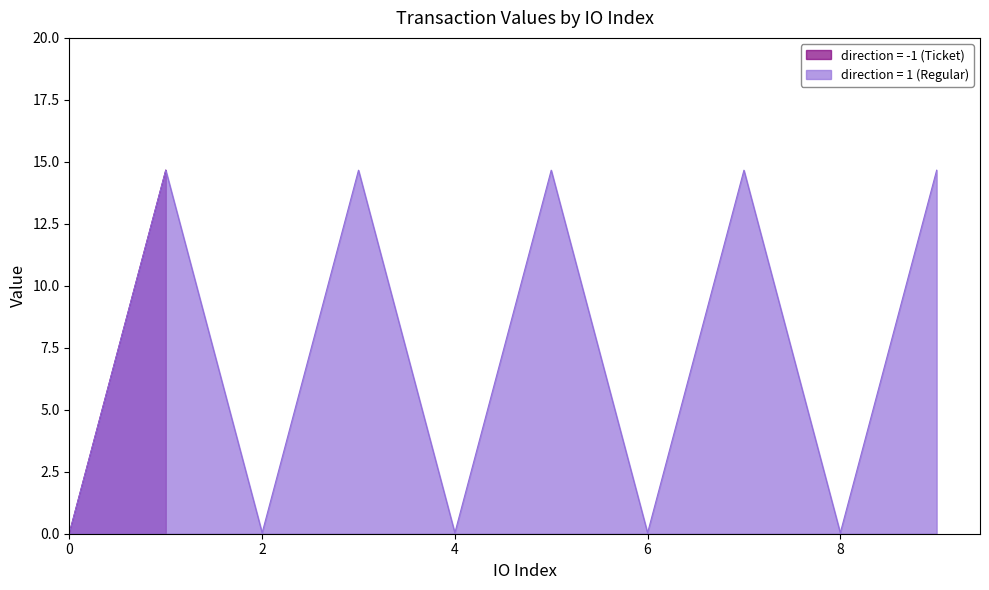

Where does the data first go above 14?

1